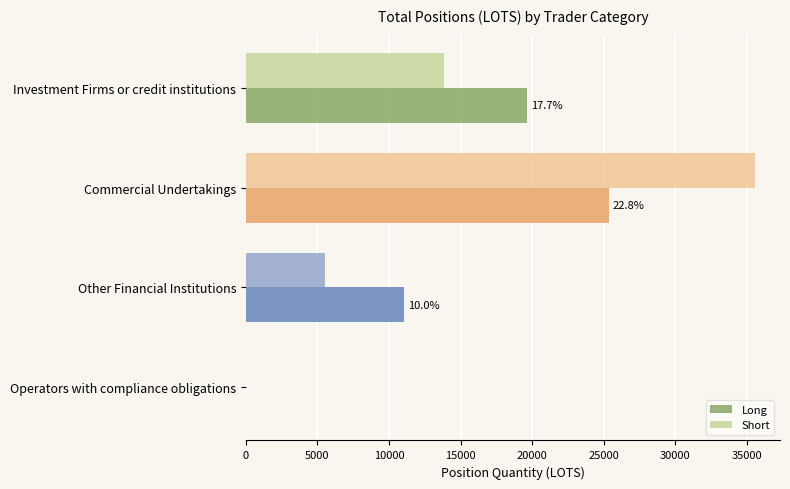

Between Investment Firms or credit institutions and Other Financial Institutions, which series saw the biggest shift?

Long